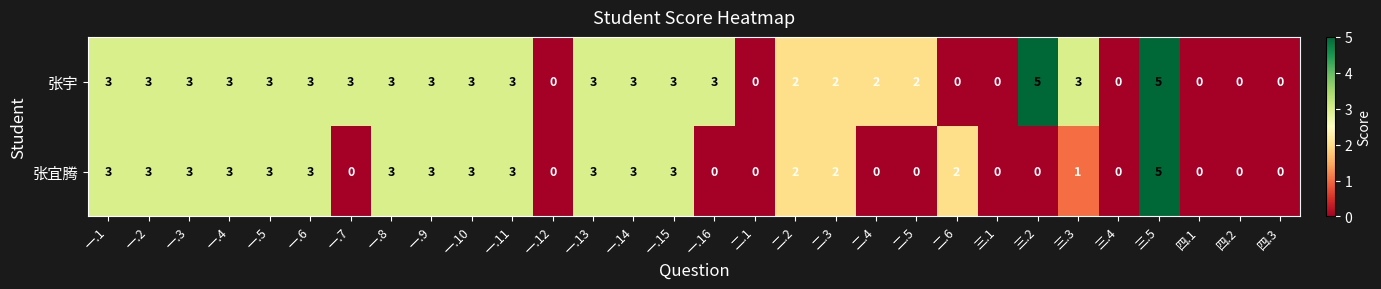

Rank the series by their average value, from lowest to highest.

张宜腾, 张宇